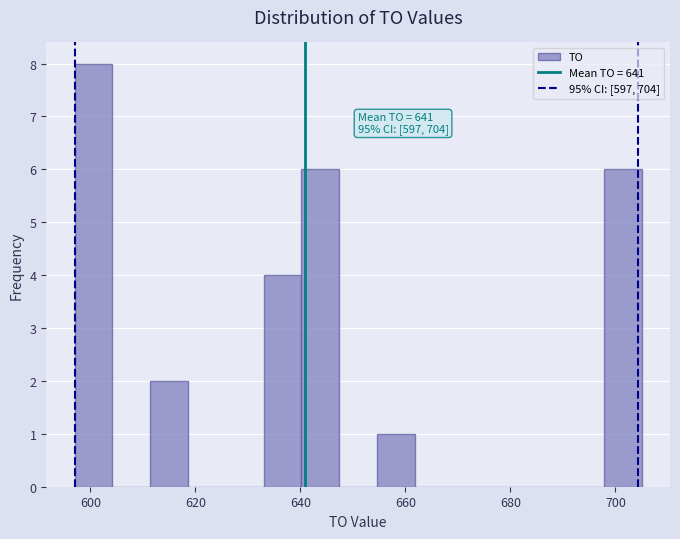

Around what value on the x-axis is the tallest bar? Give the approximate position of its centre, as read against the axis.

600